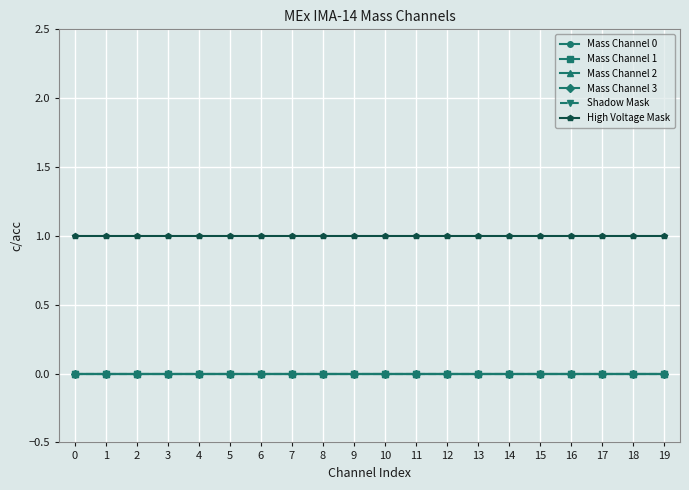

True or false: High Voltage Mask and Mass Channel 3 intersect in this chart.

False